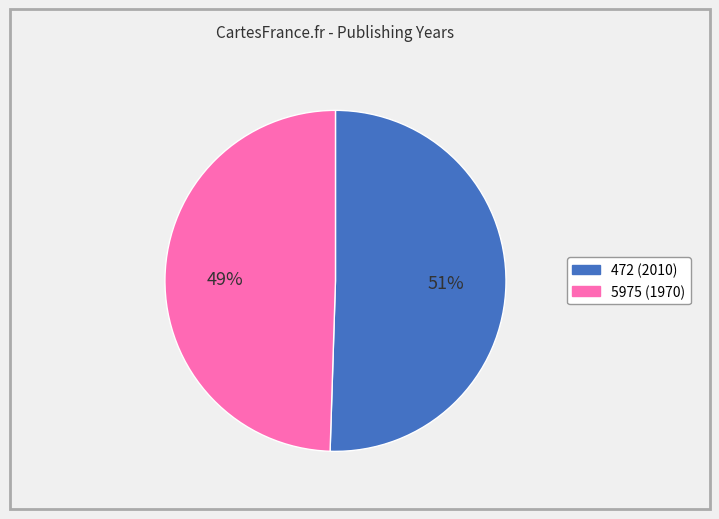

The 5975 slice represents 56% of the pie. True or false?

False